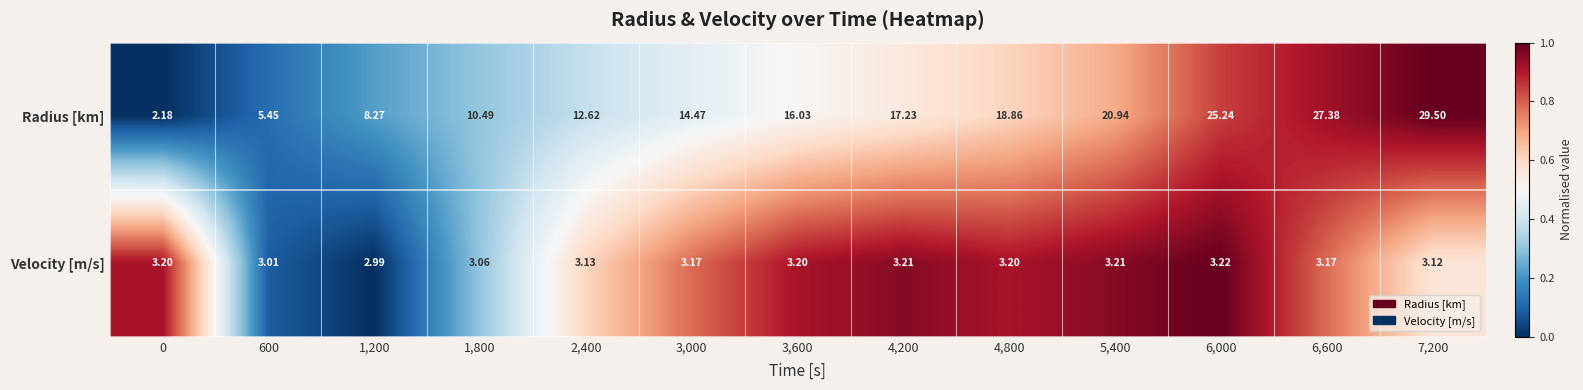

What is the total value across all series at 4,800?

22.1